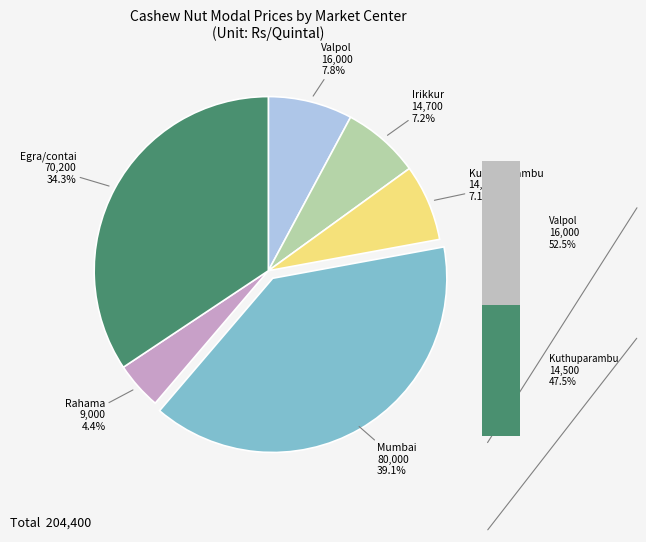

What is the largest slice in the pie chart?

Mumbai